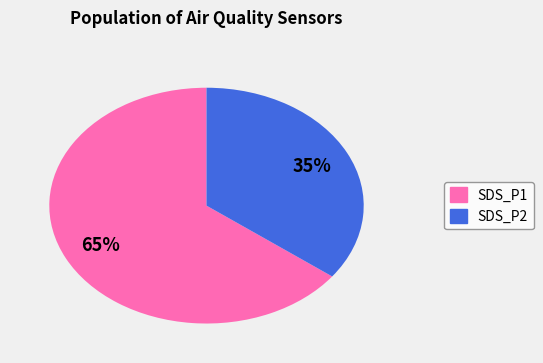

Which slice is the smallest?

SDS_P2